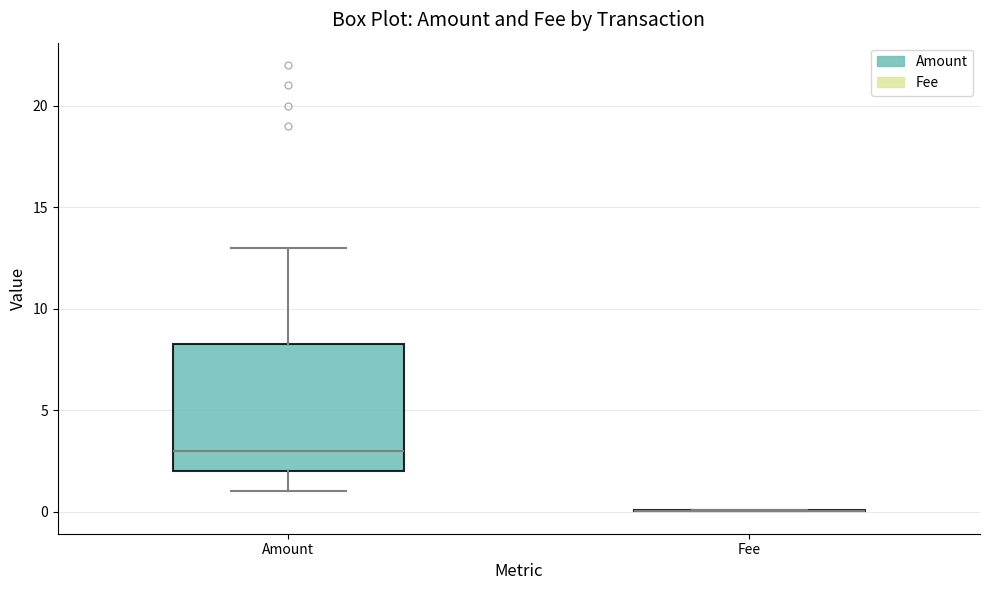

Reading left to right, read every box against the y-axis: the position of its median line, the range the box covers, and the ends of its whiskers. The values are not printed on the chart, so give them approximately, as read against the axis.

Amount: median 3.0, box 2.0 to 8.5, whiskers 1.0 to 13.0
Fee: box collapsed to a line at 0.0, whiskers 0.0 to 0.0